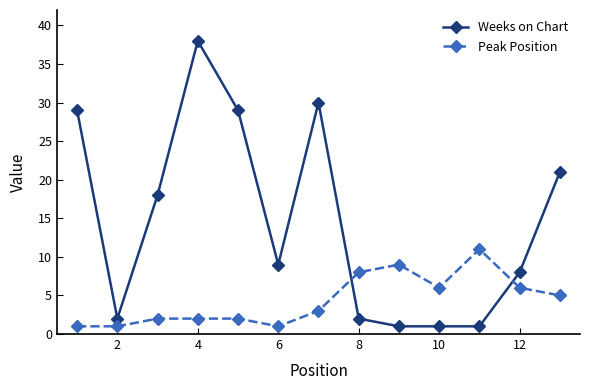

Which series has the largest range (max minus min)?

Weeks on Chart